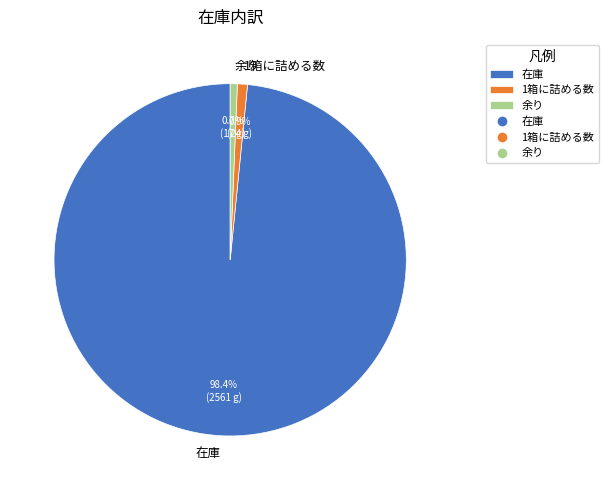

To the nearest percent, what is the average slice percentage?

33%